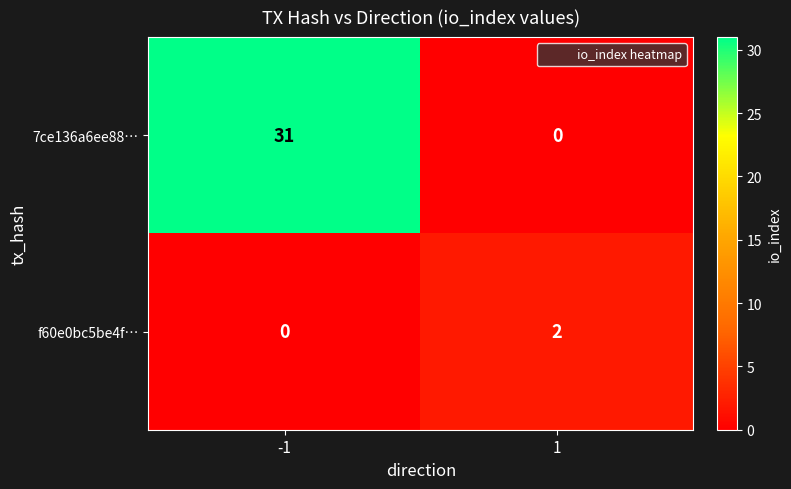

How many data points does each series have?

2